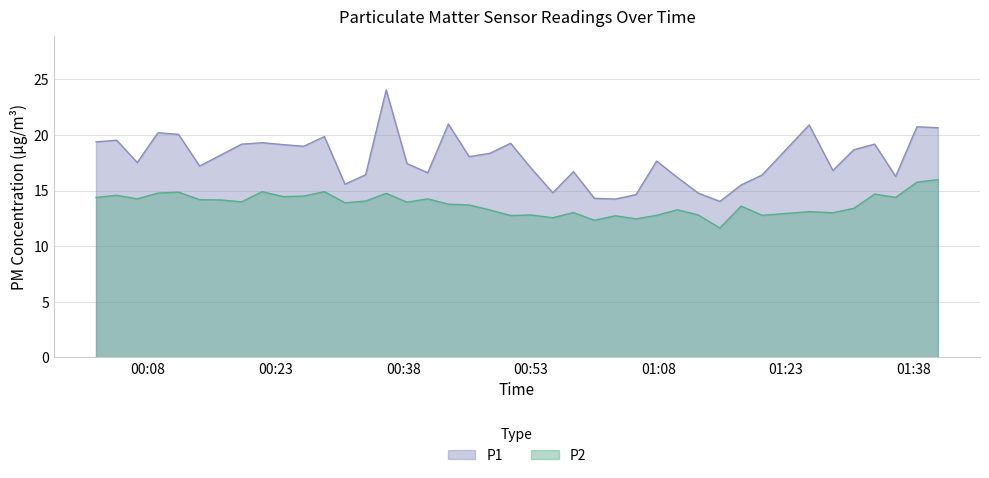

What is the difference between the maximum and minimum values in the P2 series?

4.3